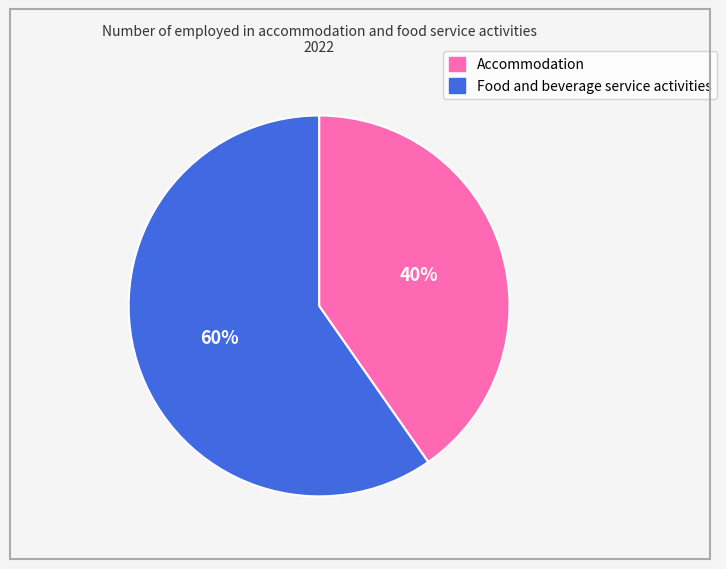

What is the largest slice in the pie chart?

Food and beverage service activities